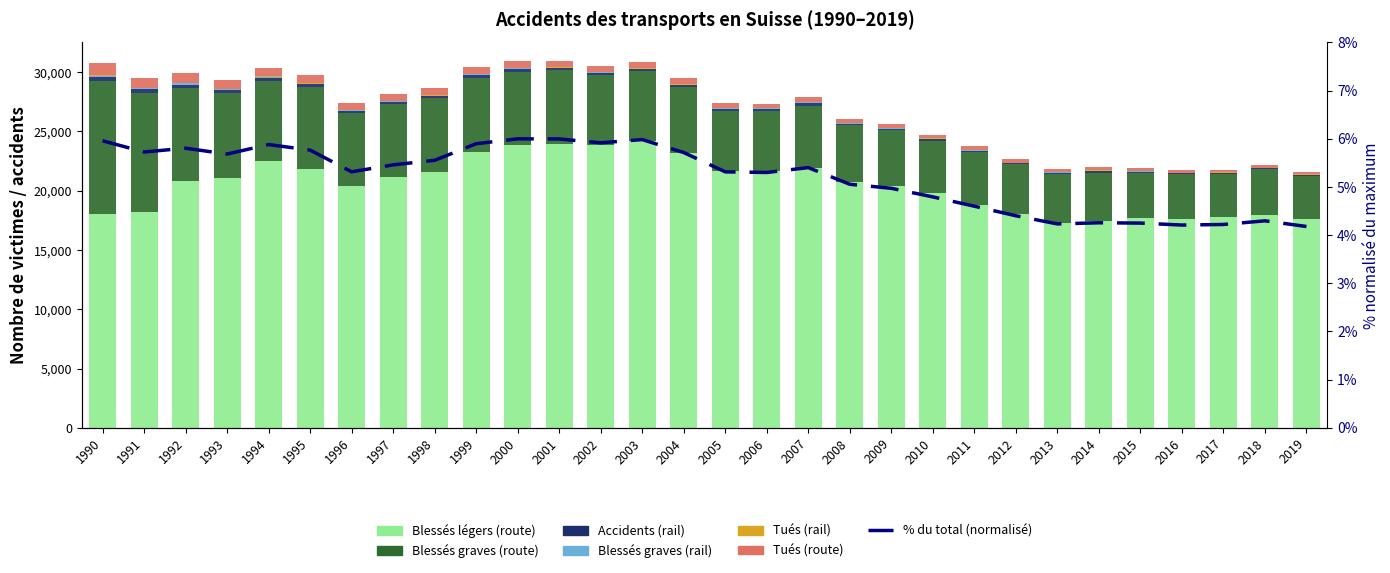

What is the difference between the maximum and minimum values in the Tués (rail) series?

74